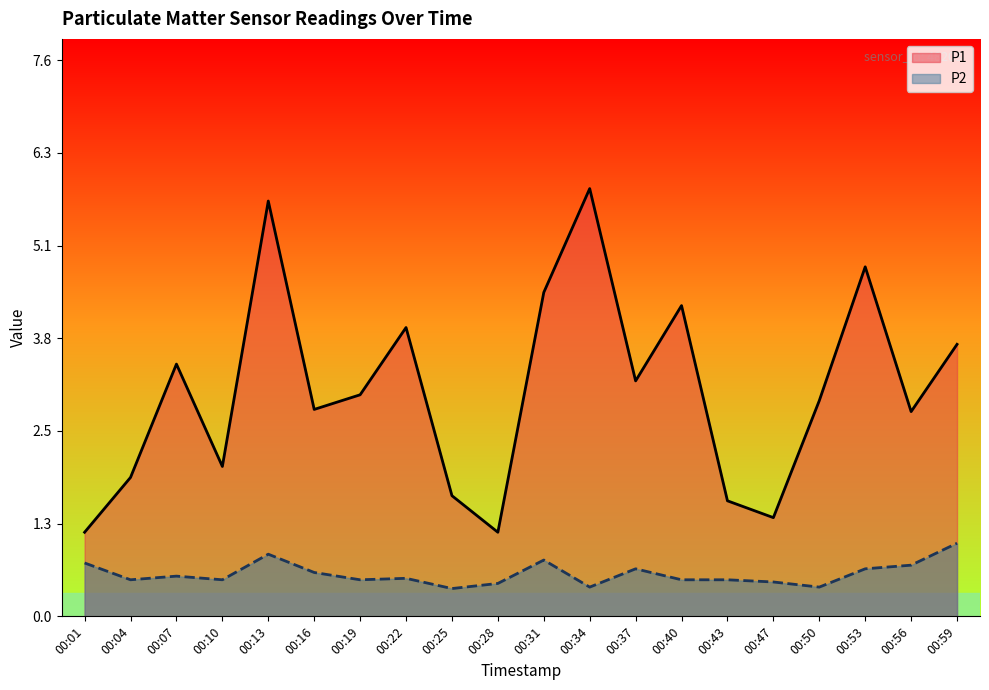

Rank the series by their maximum value, from highest to lowest.

P1, P2